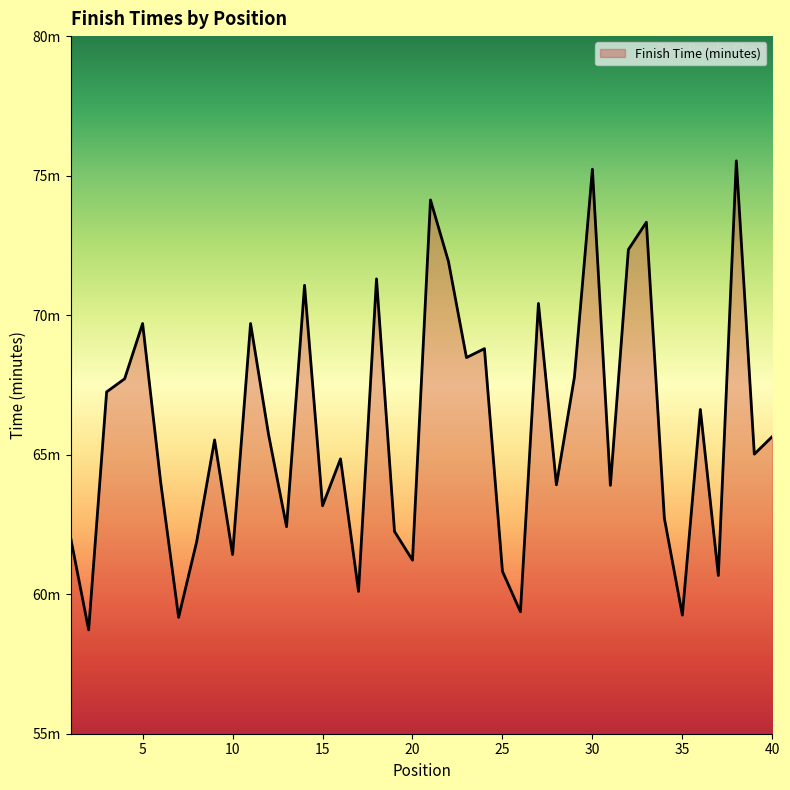

Is this an area chart (filled region under the line)?

Yes